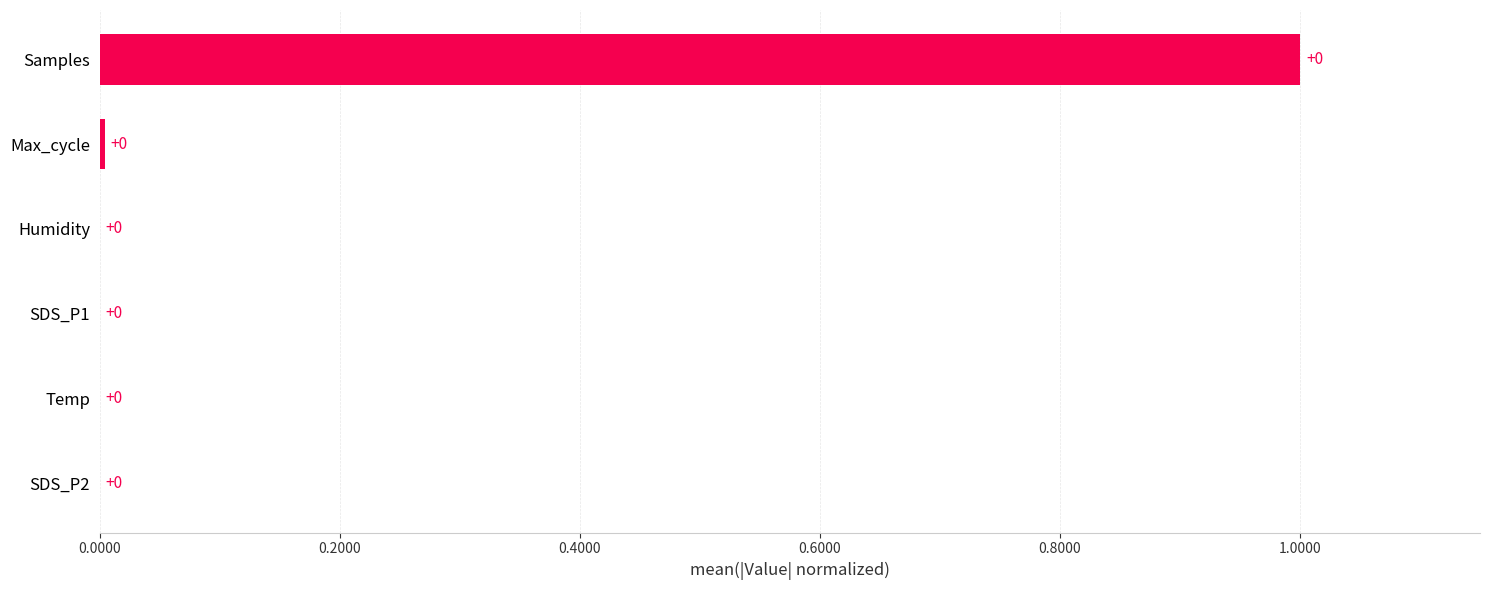

What is the sum of all values?

1.0